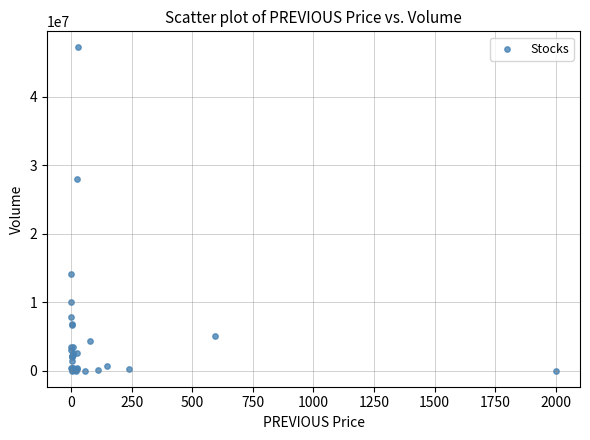

What Y value in the scatter plot is closest to 23583152?

27916200